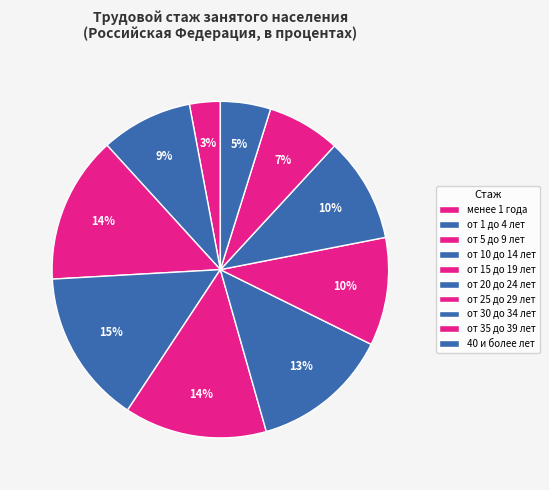

Is it true that 40 и более лет is 5% of the pie?

True